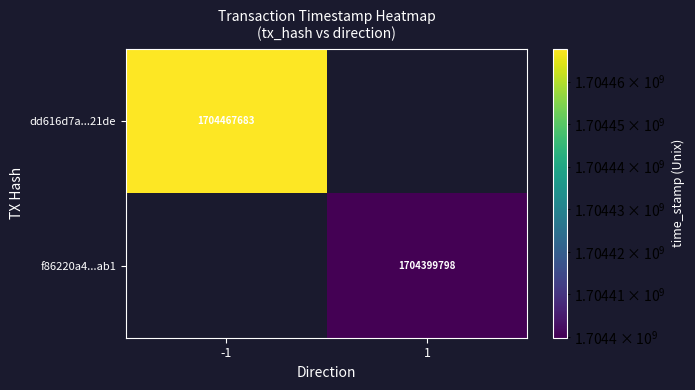

What is the maximum value shown in the chart?

1704467683.0